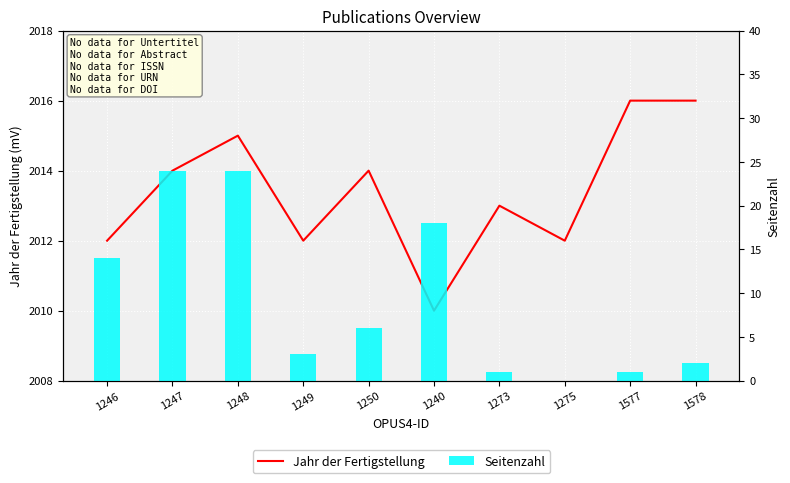

Which has a higher value, 1578 or 1577?

1578